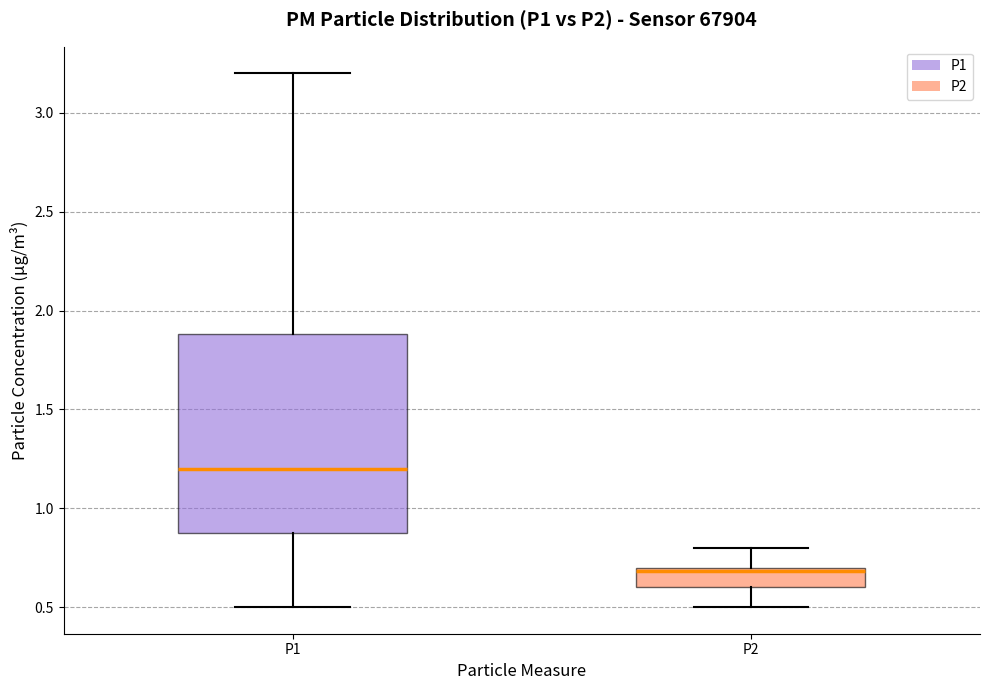

Reading left to right, read every box against the y-axis: the position of its median line, the range the box covers, and the ends of its whiskers. The values are not printed on the chart, so give them approximately, as read against the axis.

P1: median 1.20, box 0.85 to 1.90, whiskers 0.50 to 3.20
P2: median 0.70 (just below the box's upper edge), box 0.60 to 0.70, whiskers 0.50 to 0.80